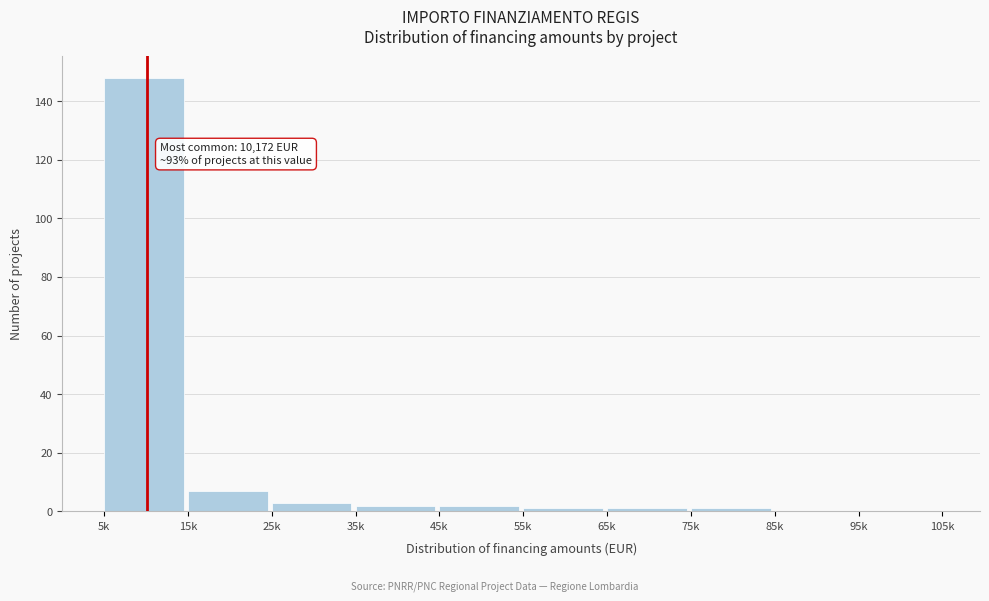

Reading right to left, what are all the values shown in this chart?

95k=0	85k=0	75k=1	65k=1	55k=1	45k=2	35k=2	25k=3	15k=7	5k=148